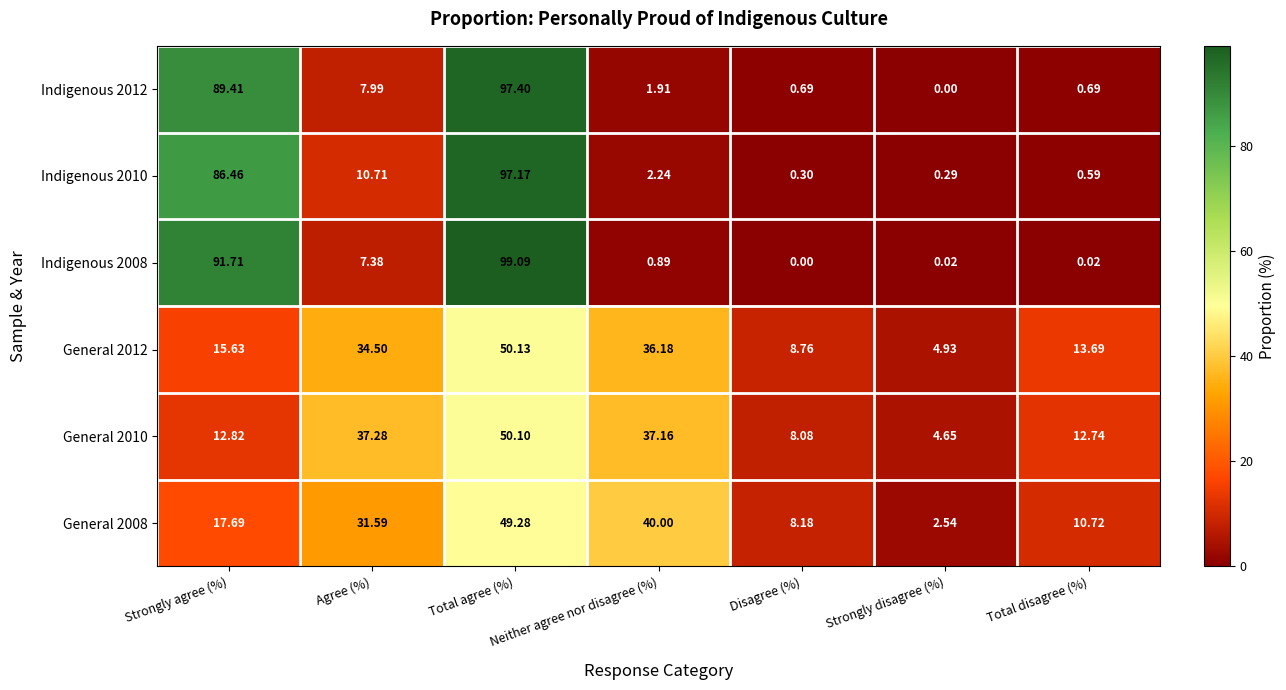

At which label is Indigenous 2010 closest to 48?

Agree (%)